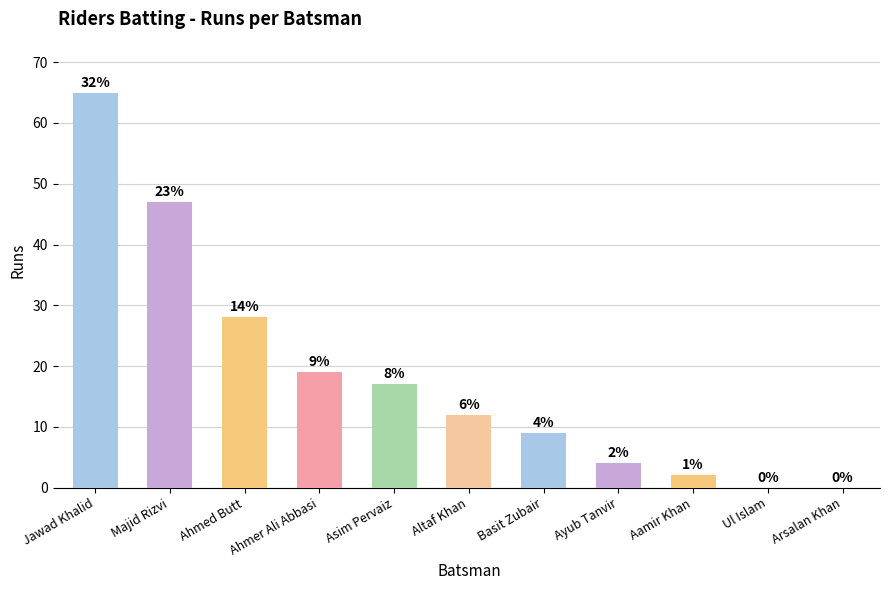

What is the value of the 2nd bar from the left?

47